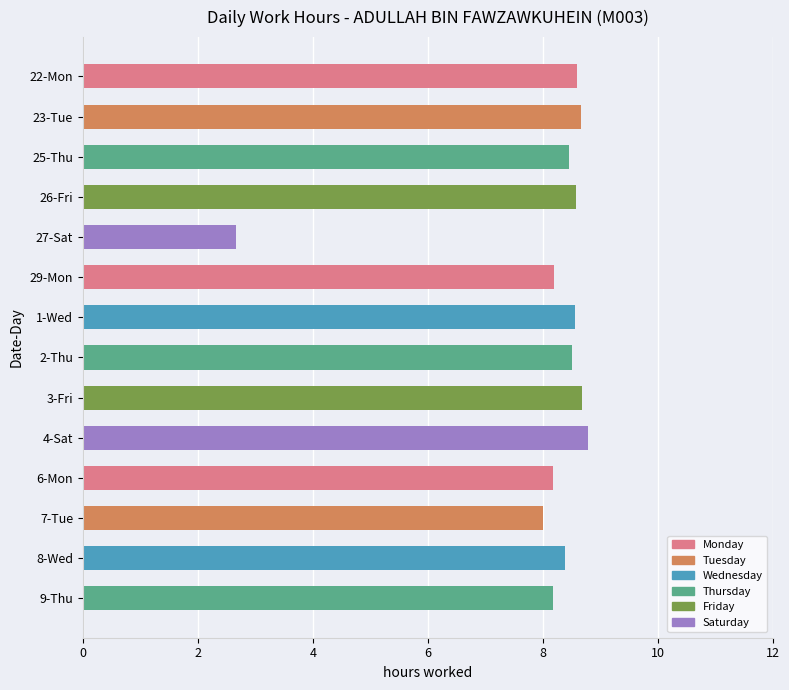

What is the difference between the second highest and second lowest values?

0.7